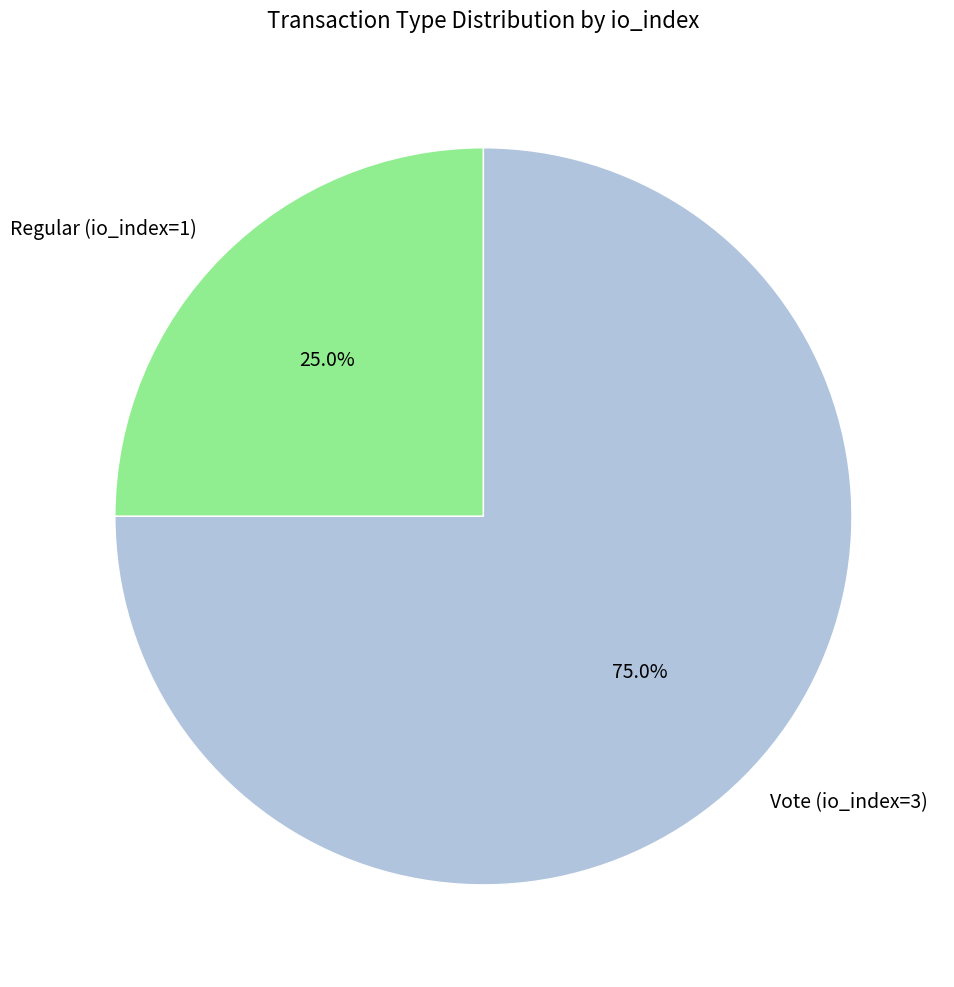

Which category has the biggest portion of the pie?

Vote (io_index=3)